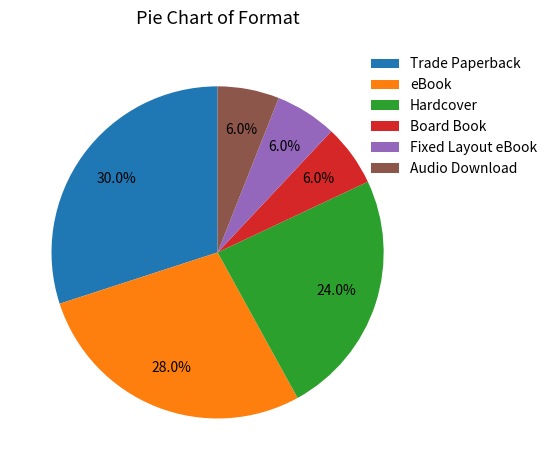

To the nearest percent, what portion does Board Book represent?

6%